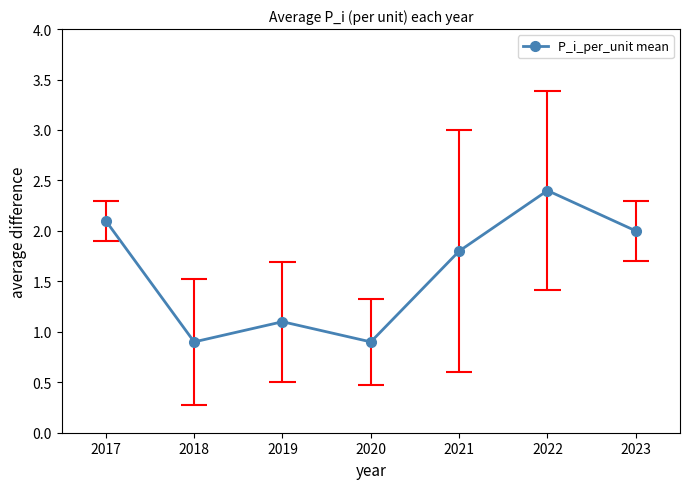

What is the lowest value of the P_i_per_unit mean series?

0.9